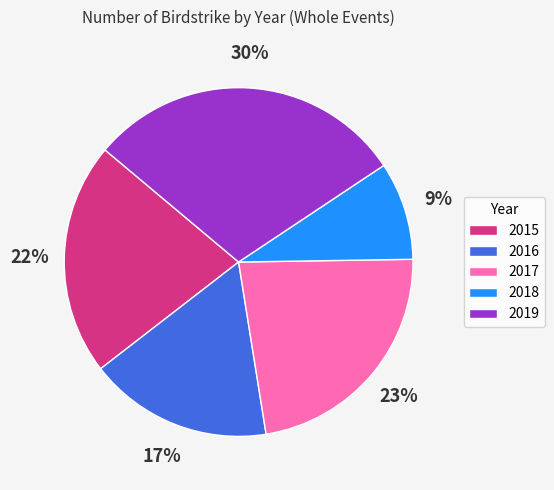

To the nearest percent, what portion does 2019 represent?

30%